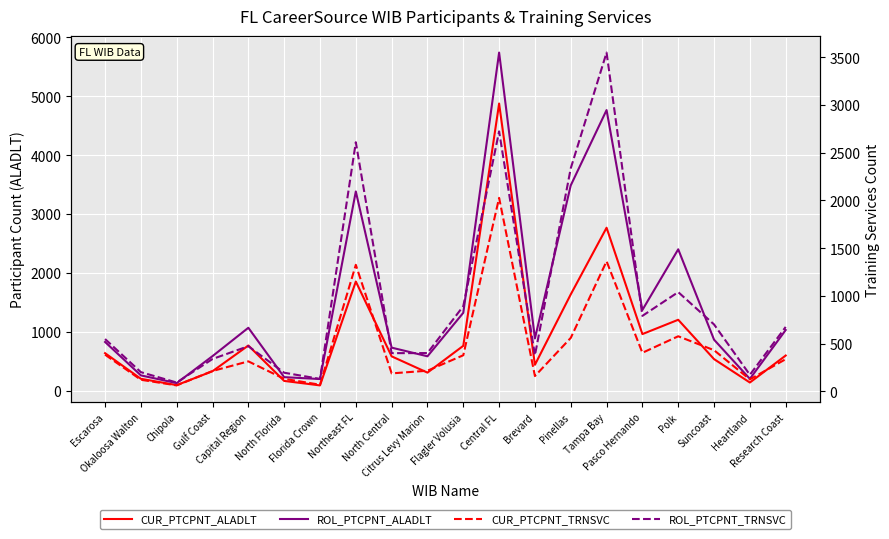

Reading left to right, transcribe all the data shown in this chart.

CUR_PTCPNT_ALADLT: Escarosa=638	Okaloosa Walton=203	Chipola=96	Gulf Coast=332	Capital Region=768	North Florida=167	Florida Crown=91	Northeast FL=1854	North Central=584	Citrus Levy Marion=308	Flagler Volusia=763	Central FL=4875	Brevard=441	Pinellas=1636	Tampa Bay=2767	Pasco Hernando=962	Polk=1205	Suncoast=537	Heartland=140	Research Coast=598
ROL_PTCPNT_ALADLT: Escarosa=828	Okaloosa Walton=261	Chipola=130	Gulf Coast=588	Capital Region=1069	North Florida=231	Florida Crown=199	Northeast FL=3383	North Central=732	Citrus Levy Marion=585	Flagler Volusia=1323	Central FL=5740	Brevard=888	Pinellas=3486	Tampa Bay=4764	Pasco Hernando=1371	Polk=2401	Suncoast=867	Heartland=202	Research Coast=1031
CUR_PTCPNT_TRNSVC: Escarosa=383	Okaloosa Walton=120	Chipola=61	Gulf Coast=212	Capital Region=313	North Florida=130	Florida Crown=68	Northeast FL=1325	North Central=187	Citrus Levy Marion=215	Flagler Volusia=377	Central FL=2027	Brevard=159	Pinellas=559	Tampa Bay=1362	Pasco Hernando=403	Polk=576	Suncoast=430	Heartland=124	Research Coast=336
ROL_PTCPNT_TRNSVC: Escarosa=547	Okaloosa Walton=200	Chipola=91	Gulf Coast=338	Capital Region=472	North Florida=194	Florida Crown=129	Northeast FL=2610	North Central=399	Citrus Levy Marion=400	Flagler Volusia=892	Central FL=2724	Brevard=377	Pinellas=2337	Tampa Bay=3550	Pasco Hernando=790	Polk=1039	Suncoast=700	Heartland=172	Research Coast=674